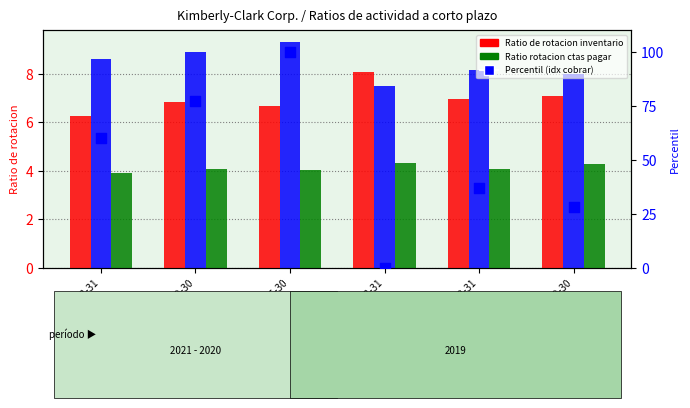

At how many categories does at least one series exceed 83?

1